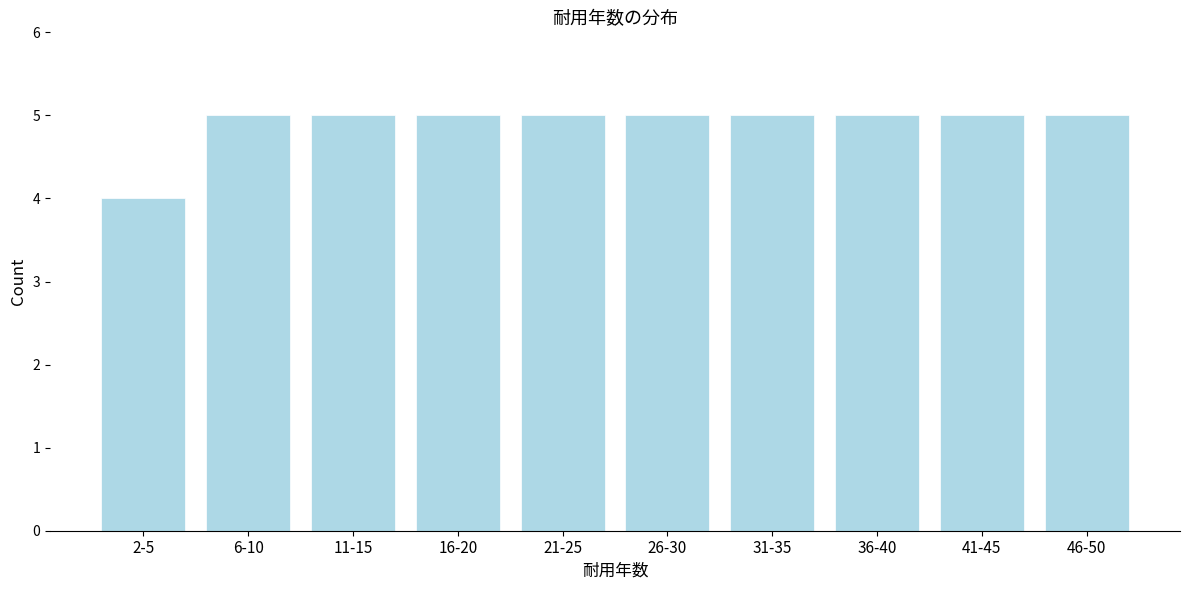

Reading left to right, what are all the values shown in this chart?

4	5	5	5	5	5	5	5	5	5